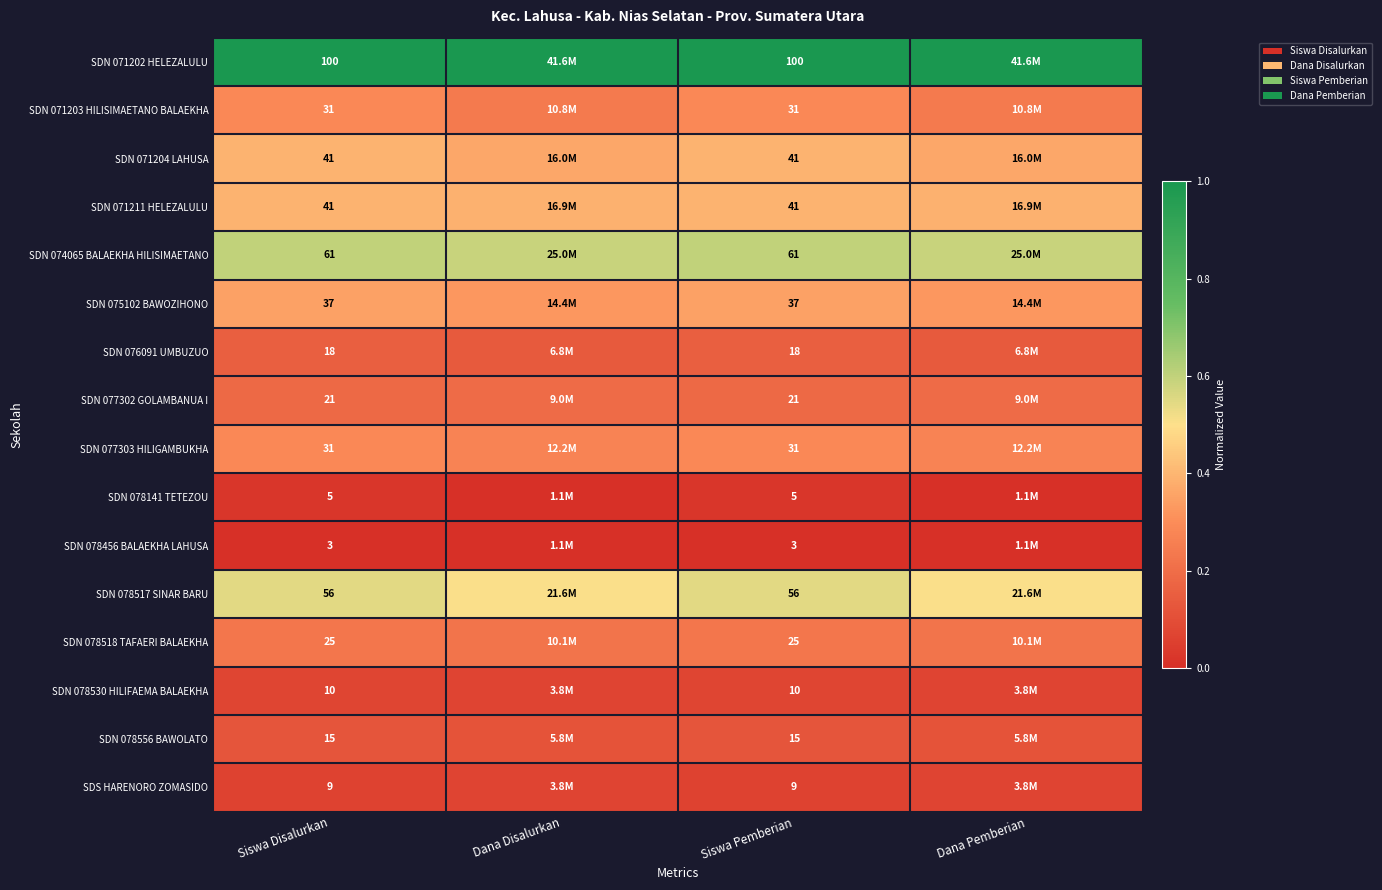

What is the greatest value displayed?

1.0